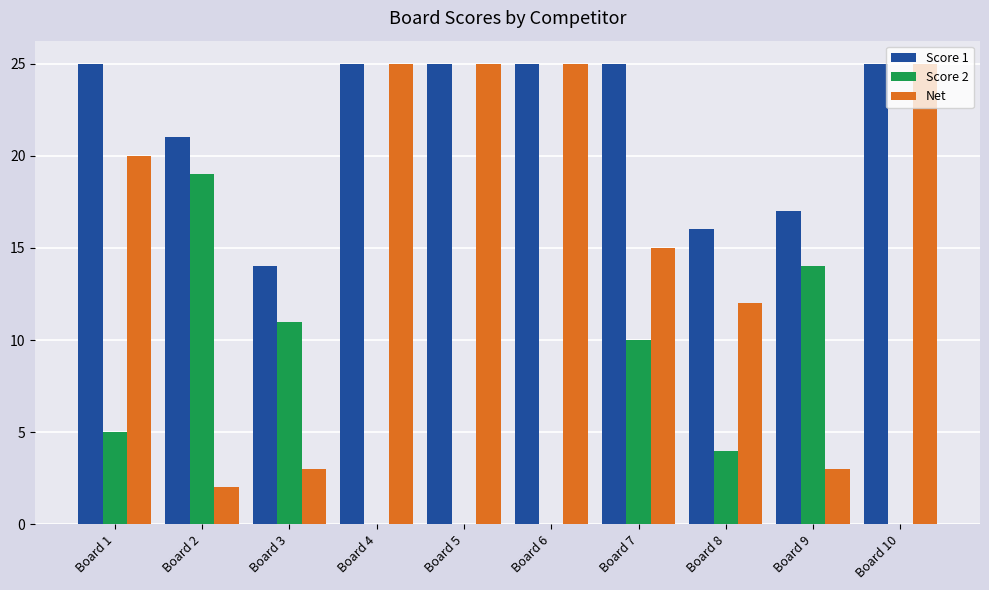

What is the average value of the Score 1 series?

22